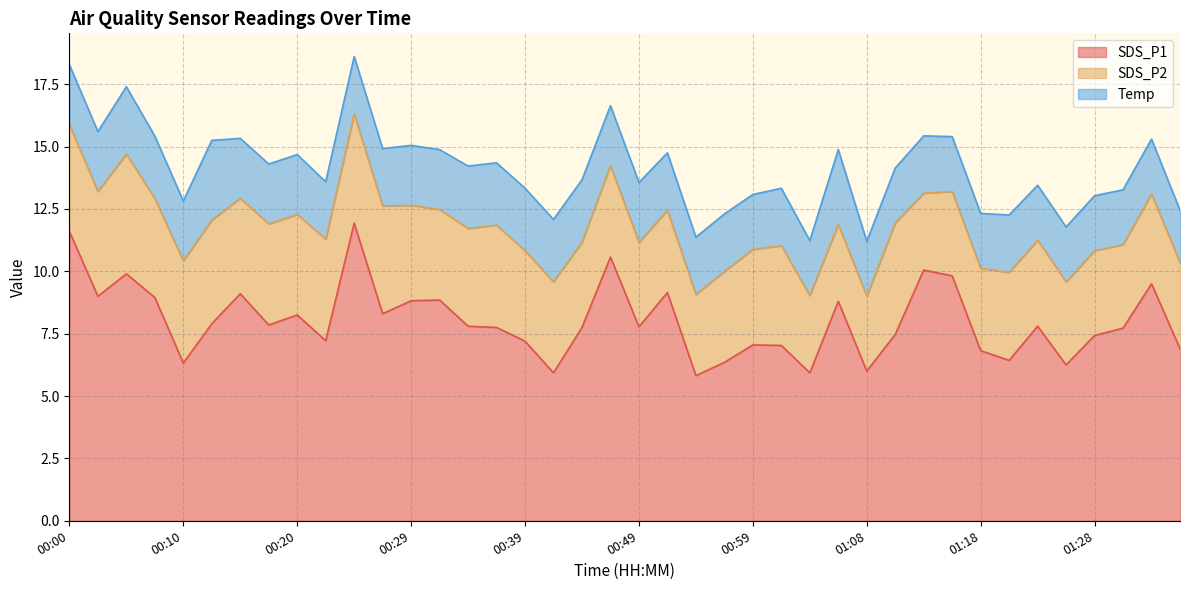

At which label is SDS_P2 closest to 3?

01:08